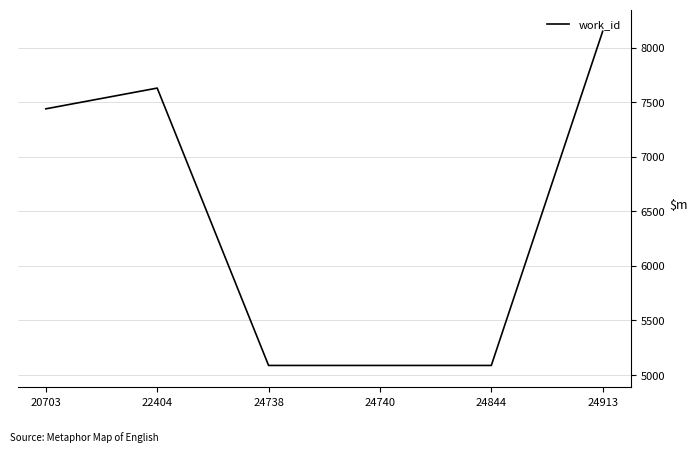

Is it true that the value at 20703 is 13033?

False